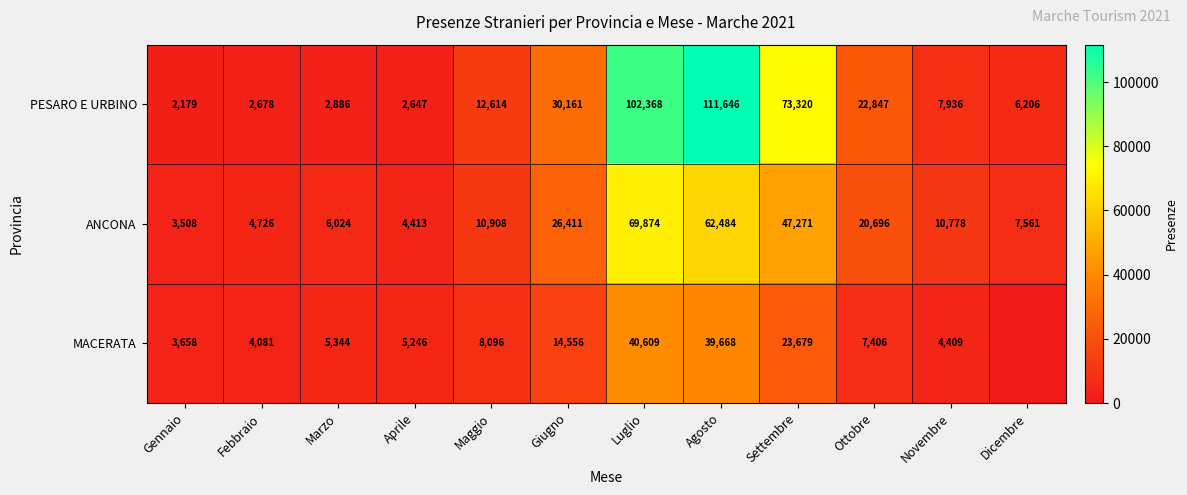

Is it true that MACERATA equals 40609 at Luglio?

True